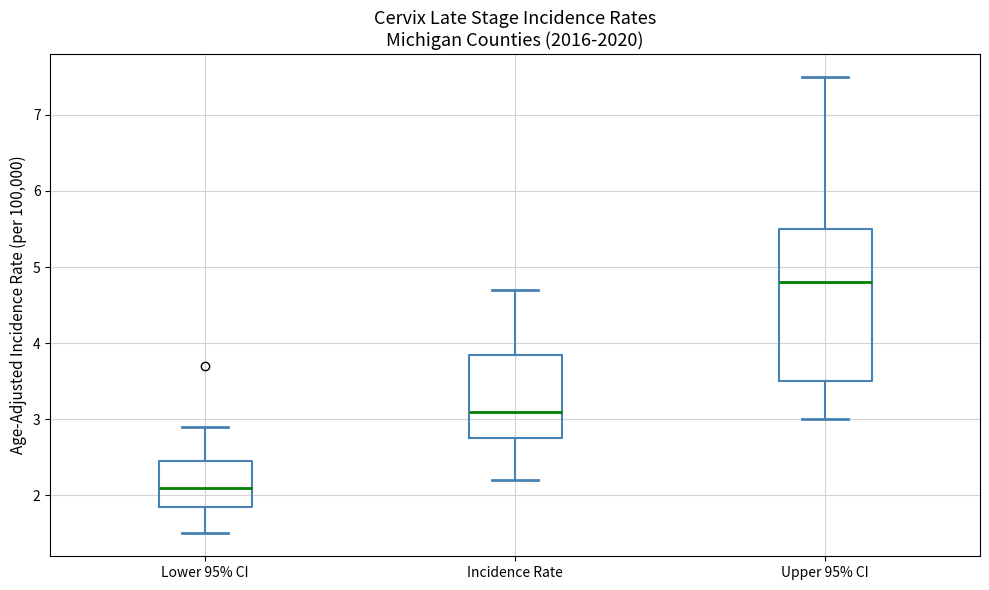

Which box's median line is the lowest?

Lower 95% CI